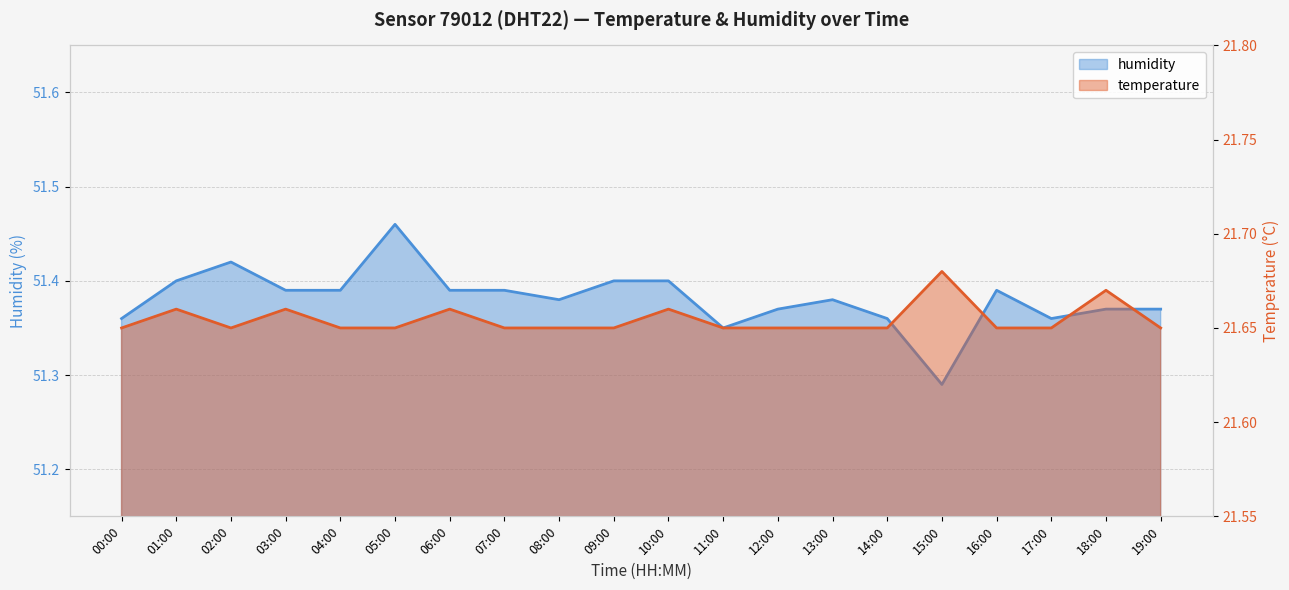

How many lines are shown in the chart?

2